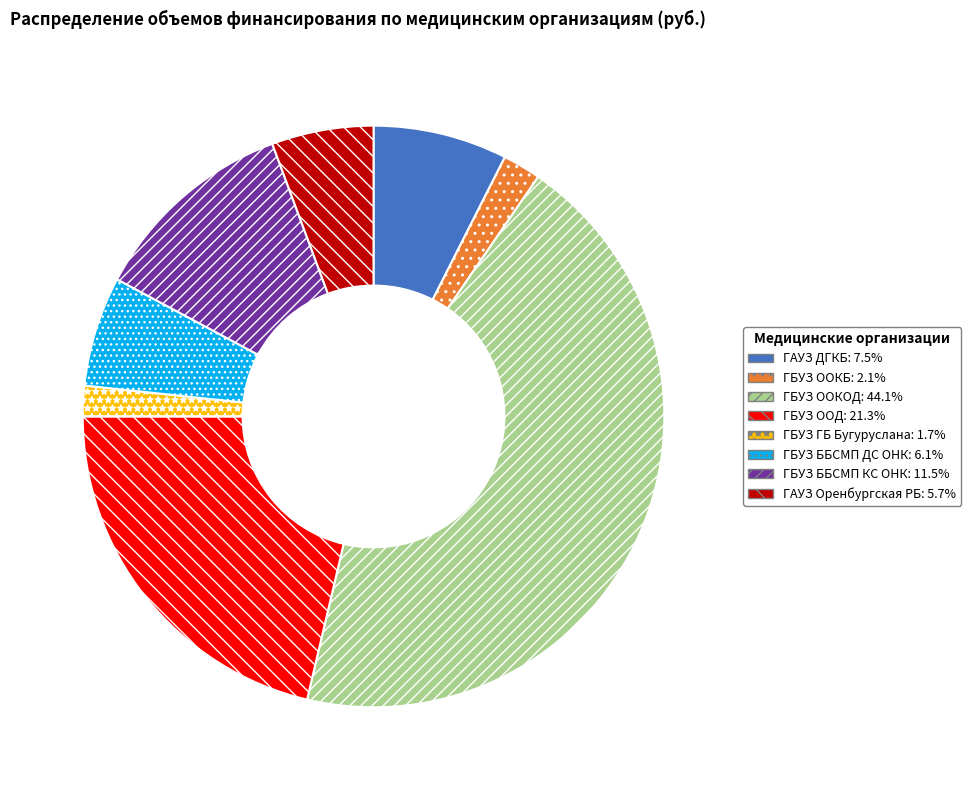

What is the ratio of the value at ГБУЗ ООКОД to the value at ГБУЗ ББСМП КС ОНК?

3.8